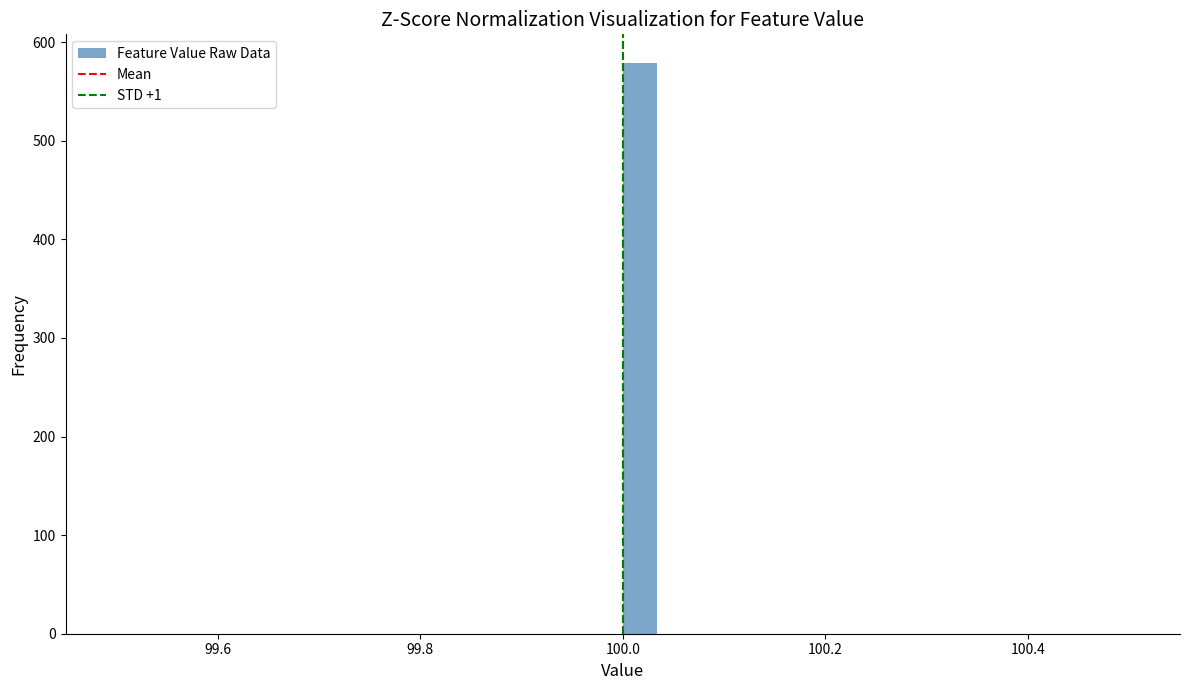

Read against the x-axis, roughly where is the centre of the tallest bar?

100.02